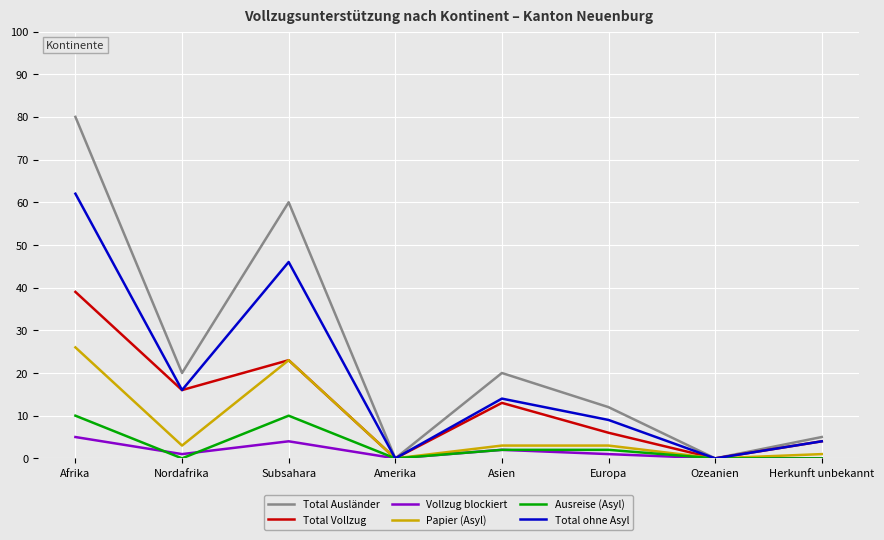

At which category is the sum across all series the highest?

Afrika